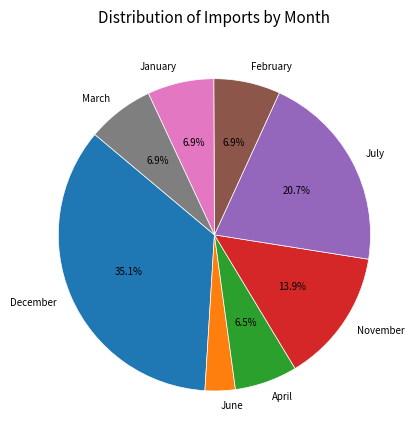

Count the number of slices in the pie.

8